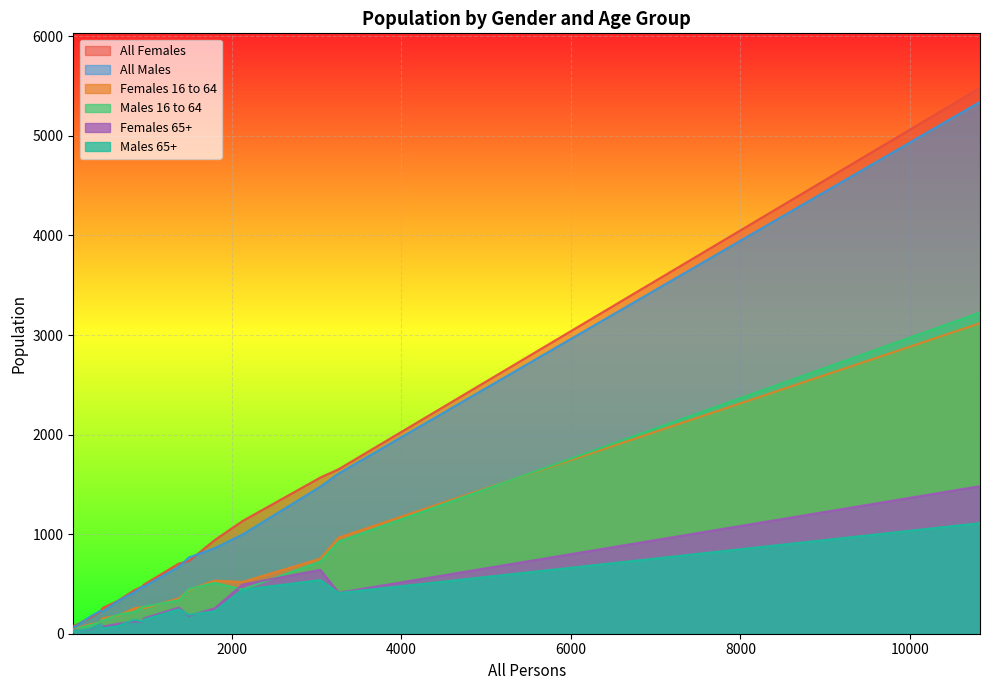

What is the difference between the second highest and minimum values in the All Males series?

1556